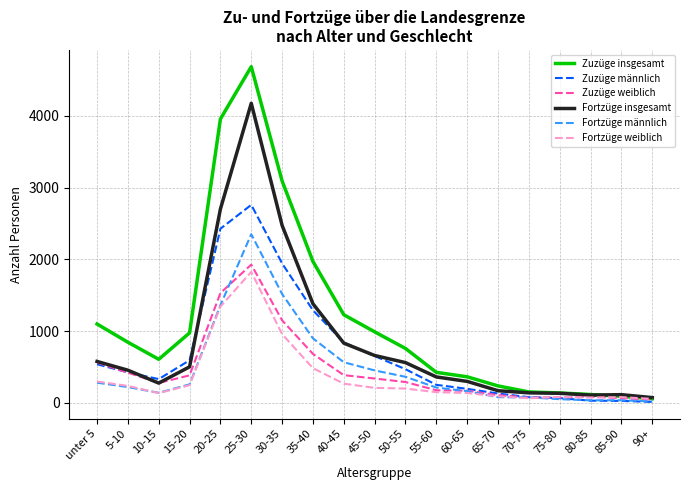

The value of Fortzüge insgesamt at 25-30 is 4175. True or false?

True